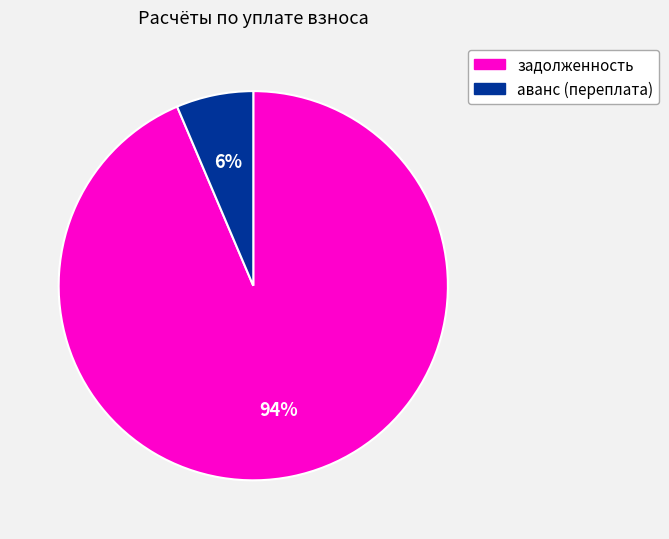

Is there a majority slice in this chart?

Yes